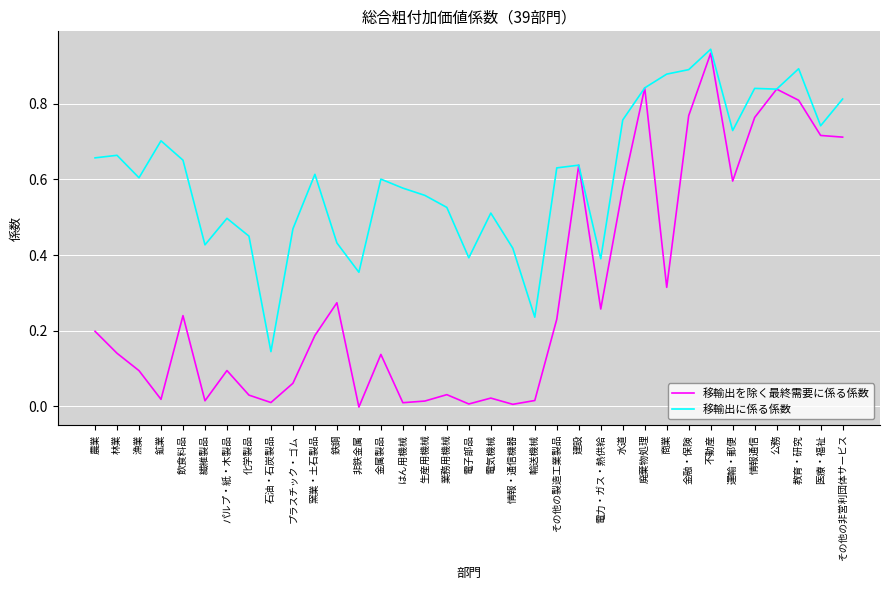

At which category does 移輸出に係る係数 reach its first local valley?

漁業